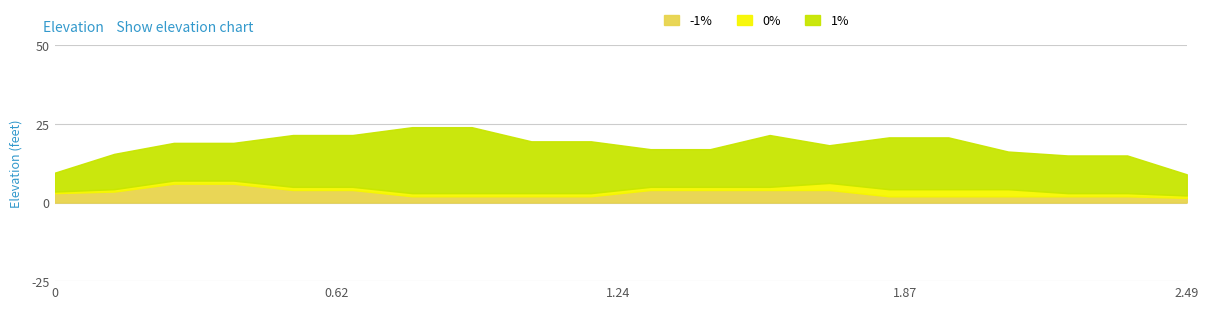

What are all the series names shown in the legend?

-1%, 0%, 1%